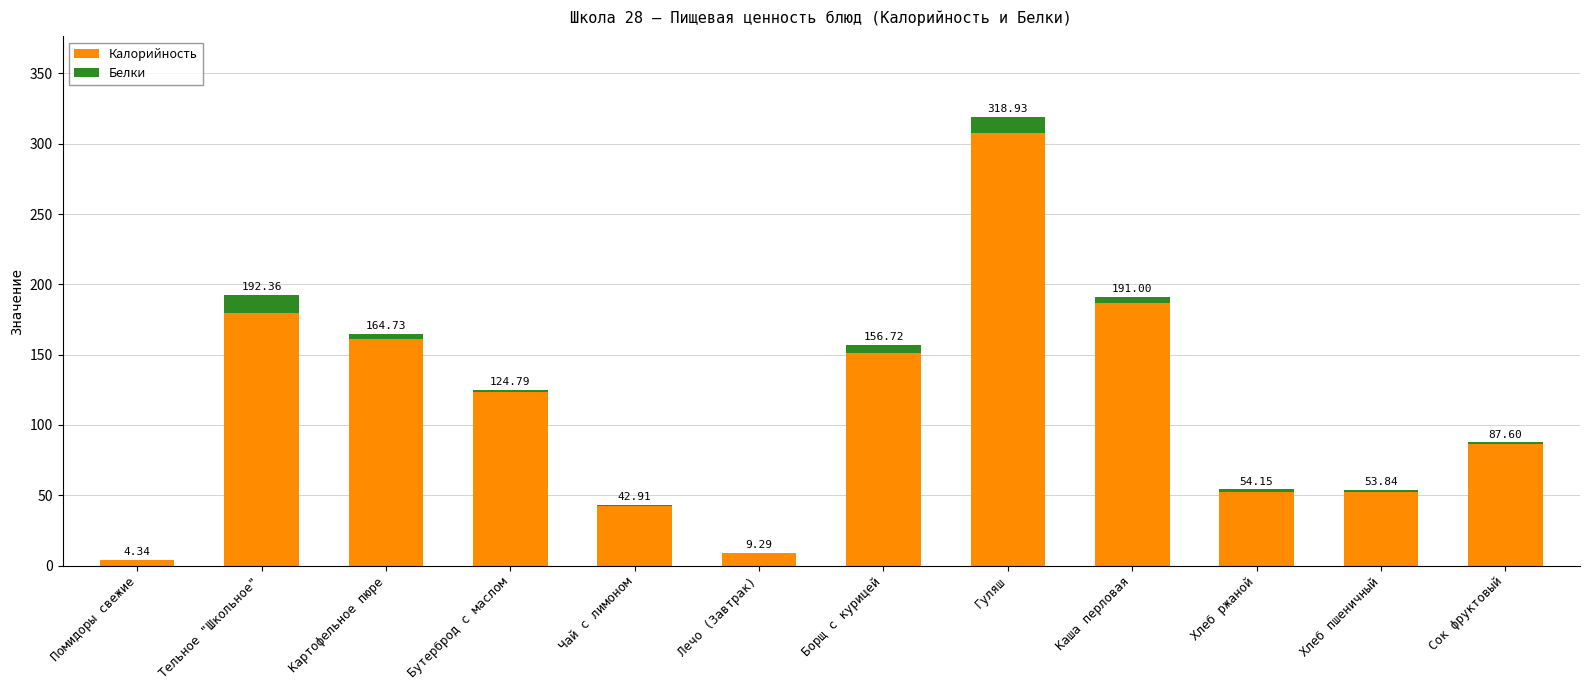

List the labels in order of Белки value, smallest first.

Помидоры свежие, Чай с лимоном, Лечо (Завтрак), Сок фруктовый, Хлеб пшеничный, Бутерброд с маслом, Хлеб ржаной, Картофельное пюре, Каша перловая, Борщ с курицей, Гуляш, Тельное "Школьное"